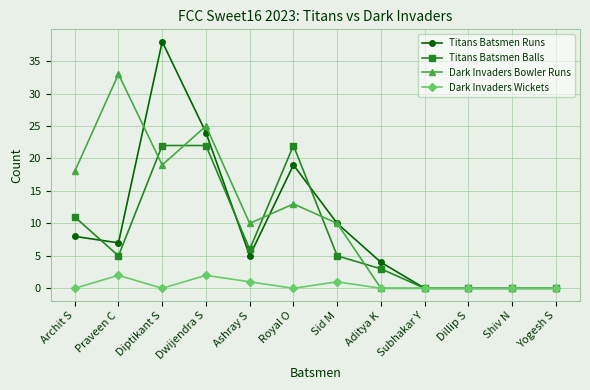

What is the difference between the highest and lowest values at Dwijendra S?

23